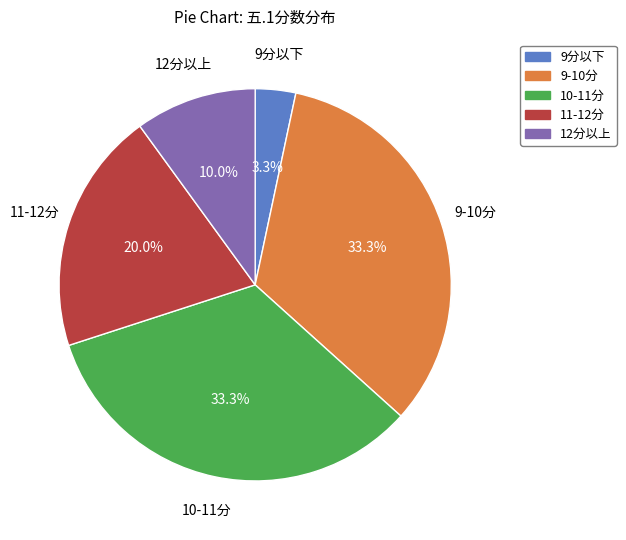

Does any single category account for the majority?

No